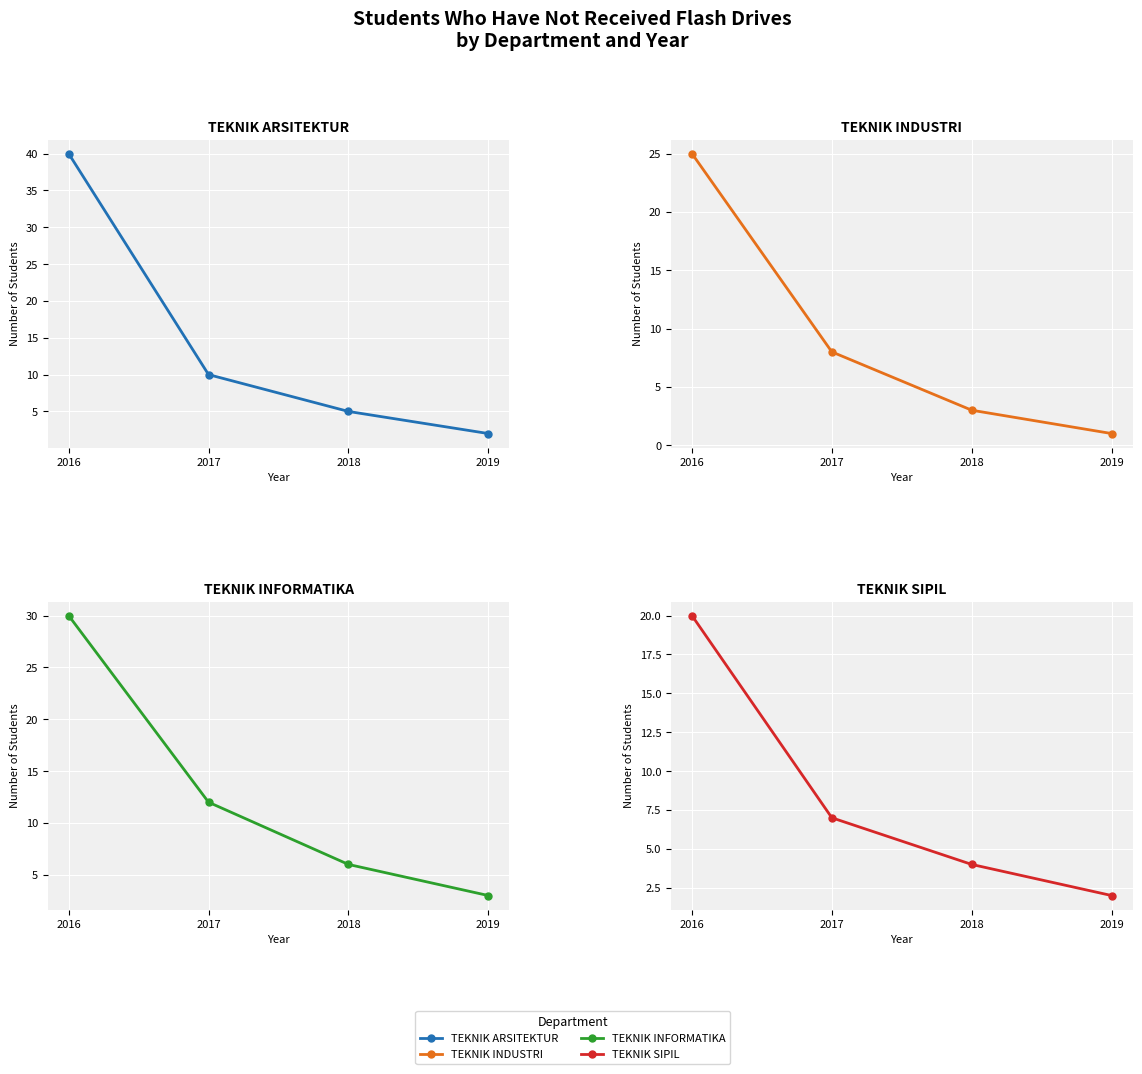

At which category is the sum across all series the highest?

2016